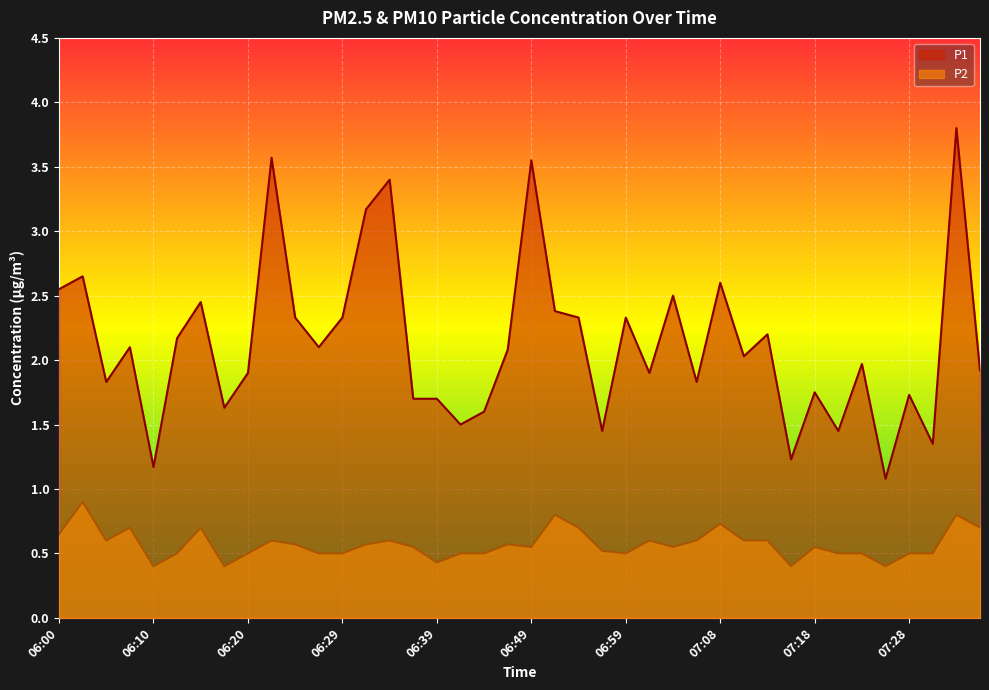

How many data points in P1 are less than 2?

19